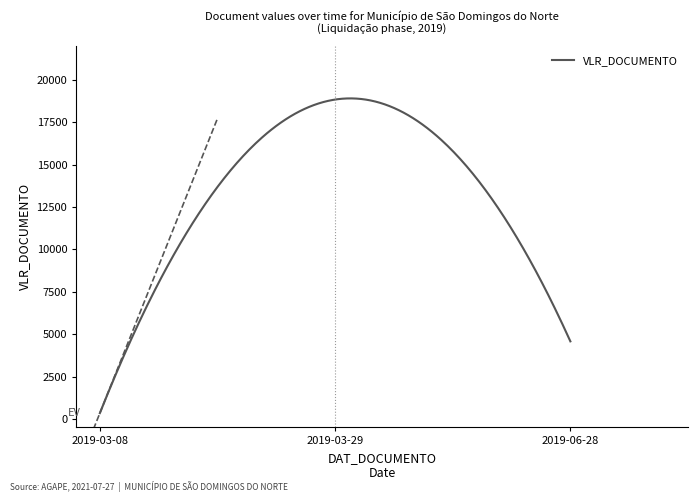

What is the label of the 2nd point from the left?

2019-03-29